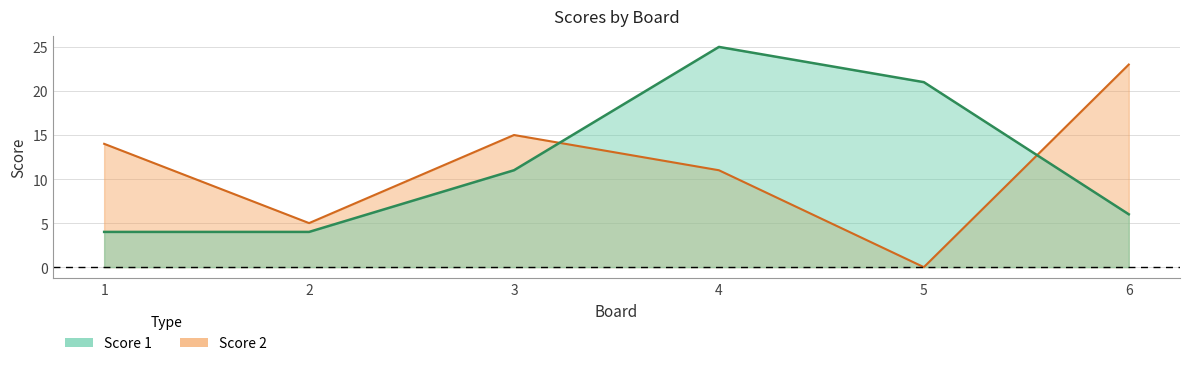

List the labels in order of Score 2 value, largest first.

6, 3, 1, 4, 2, 5